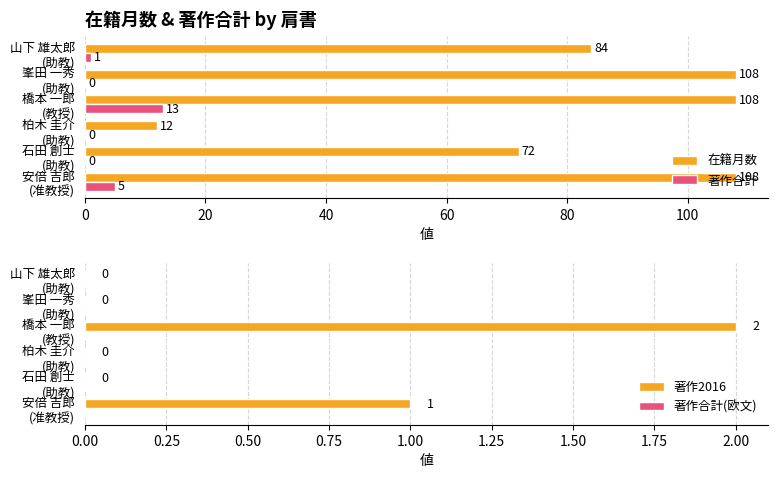

What is the highest value of the 在籍月数 series?

108